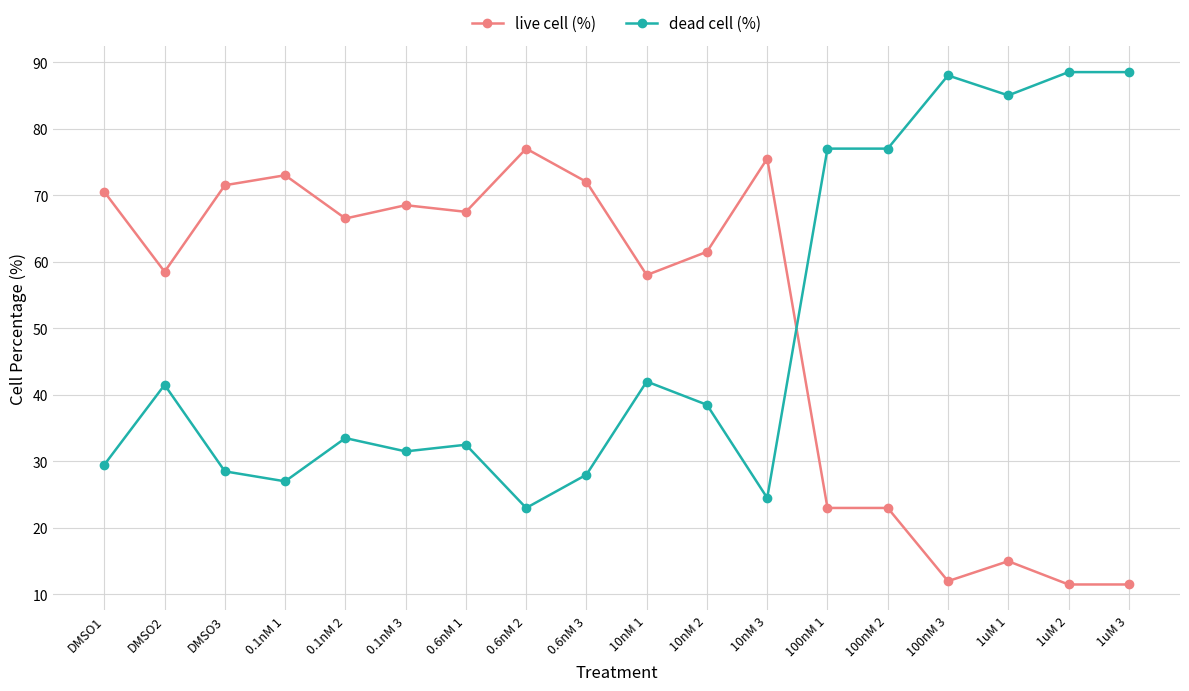

How many intersections are there between dead cell (%) and live cell (%)?

1